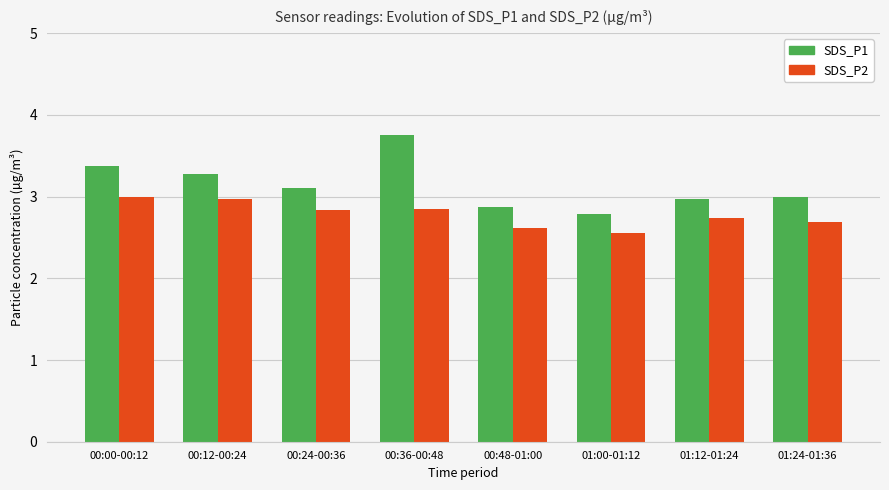

How many data points does each series have?

8